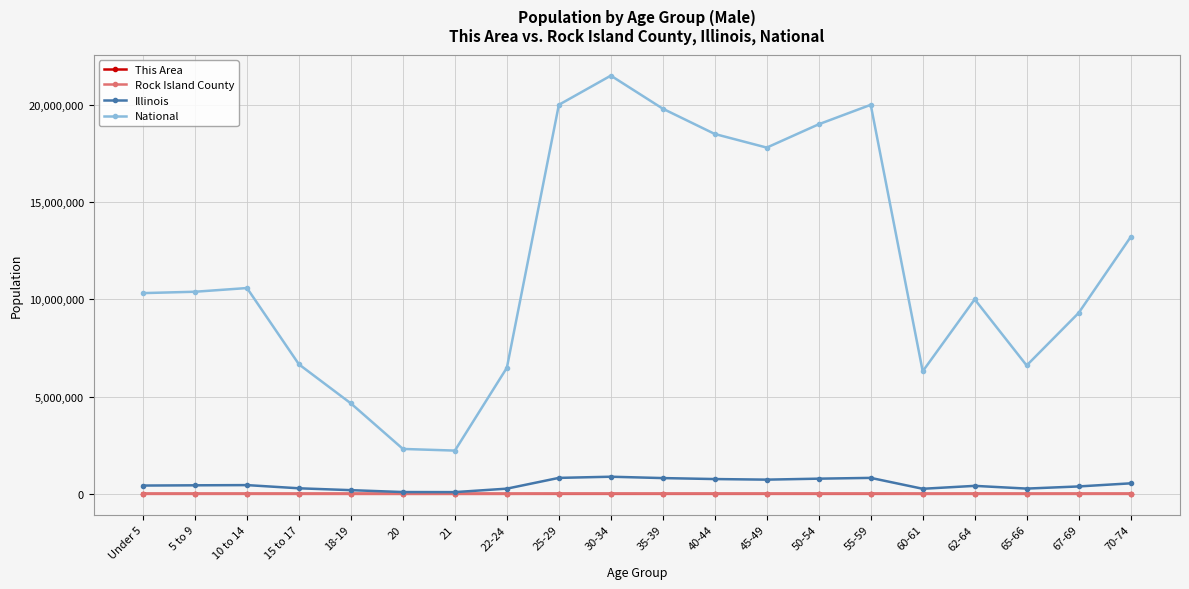

True or false: National and Rock Island County intersect in this chart.

False